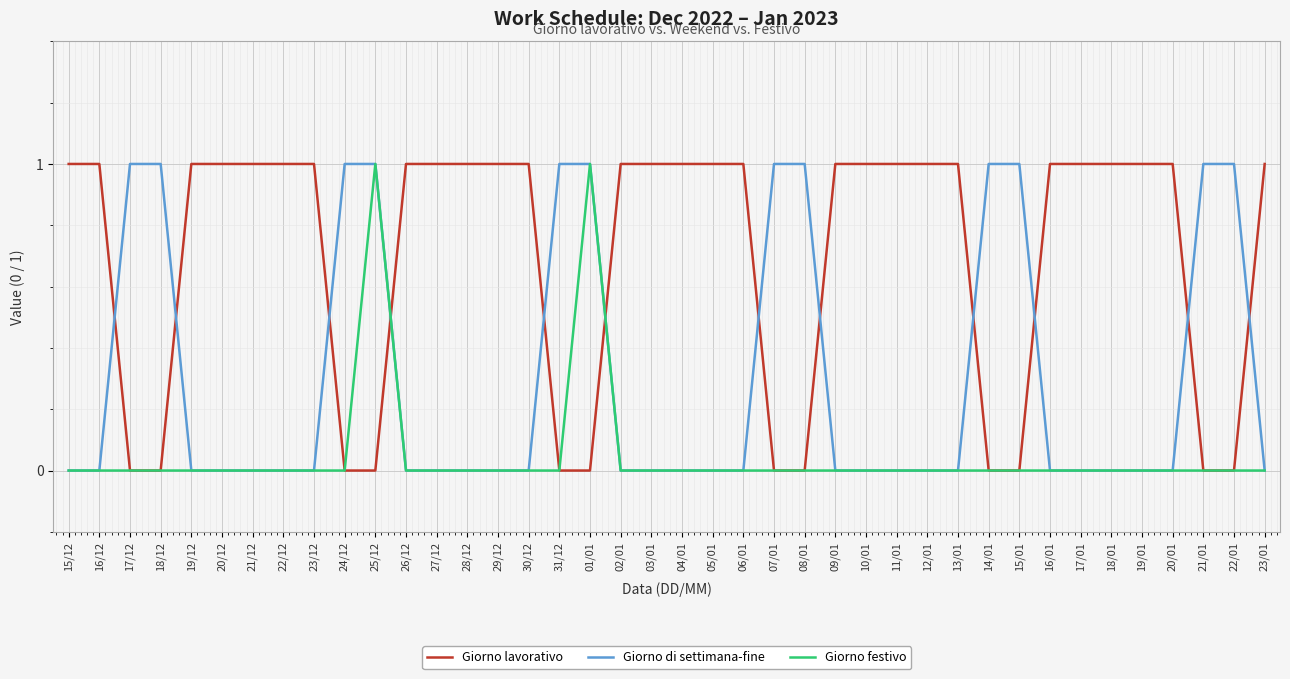

After their last crossing, which series has the higher values: Giorno lavorativo or Giorno di settimana-fine?

Giorno lavorativo